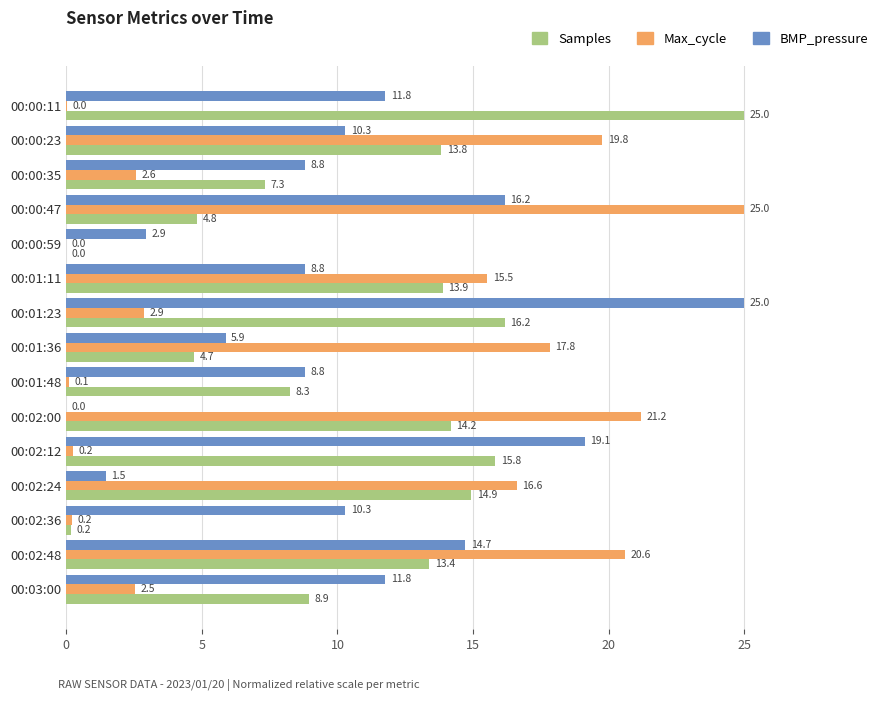

The Max_cycle series shows 21.2 at 00:02:00. True or false?

True